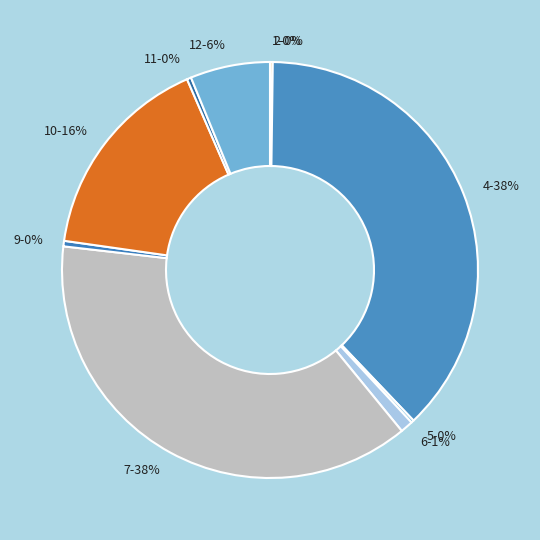

Is the sum of 6-1% and 10-16% greater than half?

No